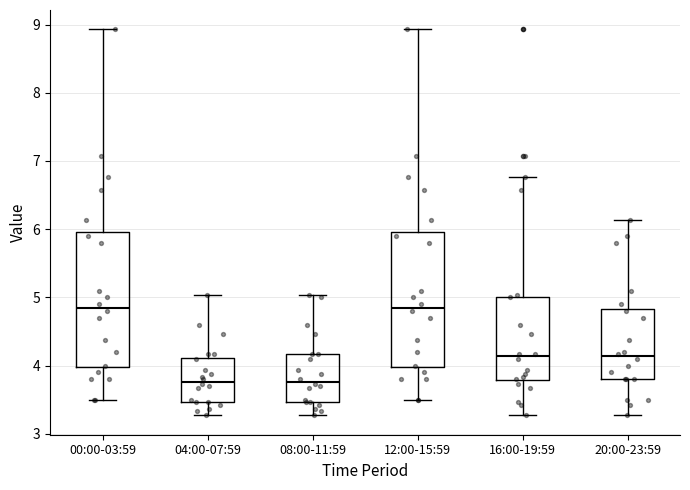

Reading left to right, read every box against the y-axis: the position of its median line, the range the box covers, and the ends of its whiskers. The values are not printed on the chart, so give them approximately, as read against the axis.

00:00-03:59: median 4.9, box 4.0 to 6.0, whiskers 3.5 to 8.9
04:00-07:59: median 3.8, box 3.5 to 4.1, whiskers 3.3 to 5.0
08:00-11:59: median 3.8, box 3.5 to 4.2, whiskers 3.3 to 5.0
12:00-15:59: median 4.9, box 4.0 to 6.0, whiskers 3.5 to 8.9
16:00-19:59: median 4.1, box 3.8 to 5.0, whiskers 3.3 to 6.8
20:00-23:59: median 4.1, box 3.8 to 4.8, whiskers 3.3 to 6.1